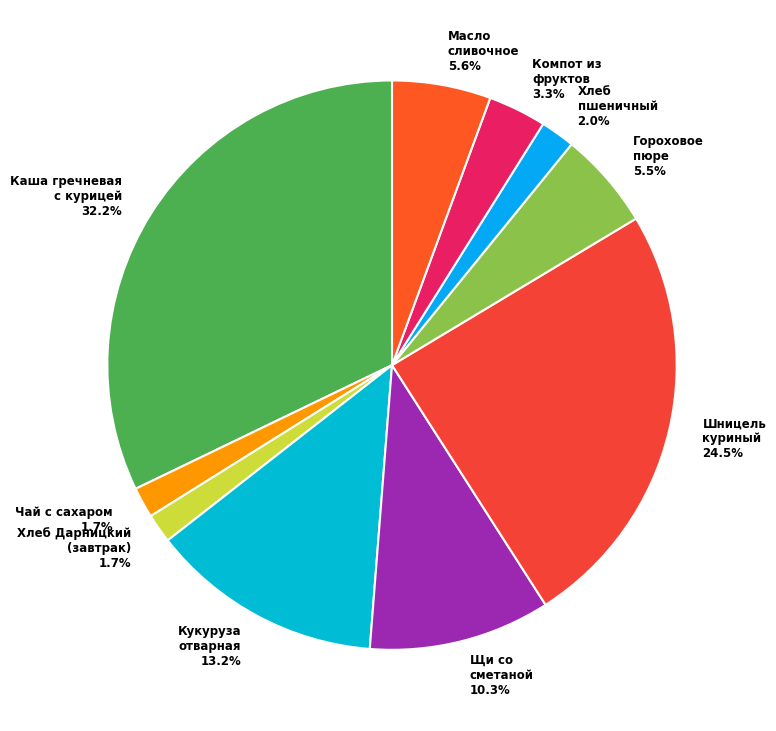

How many segments does this pie chart have?

10